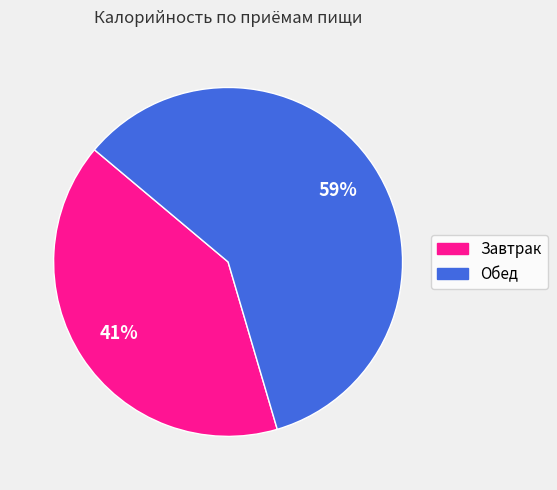

True or false: Обед accounts for 51% of the total.

False